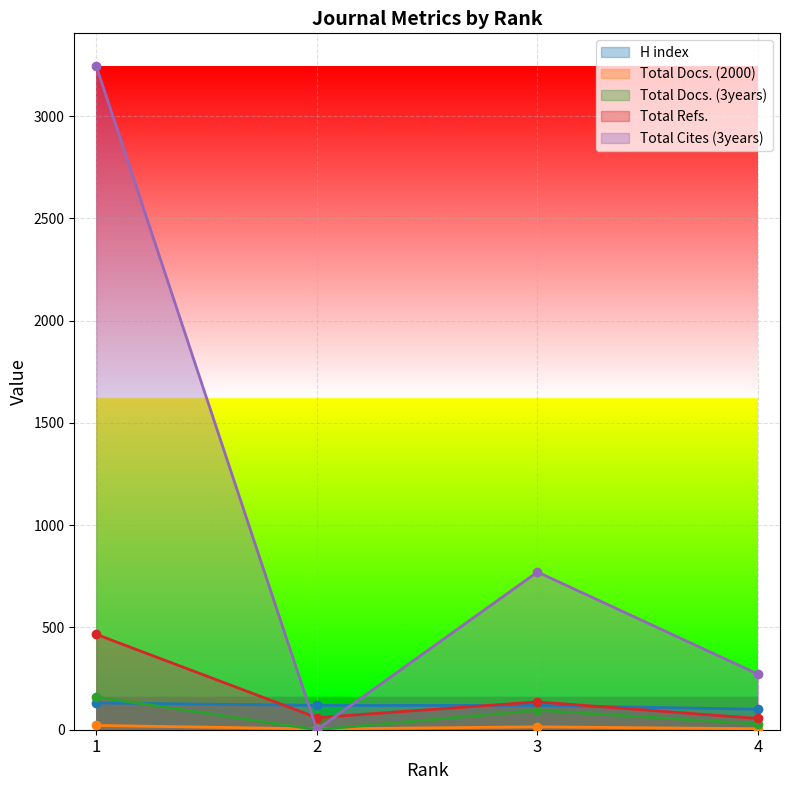

List the labels in order of Total Docs. (2000) value, largest first.

1, 3, 4, 2